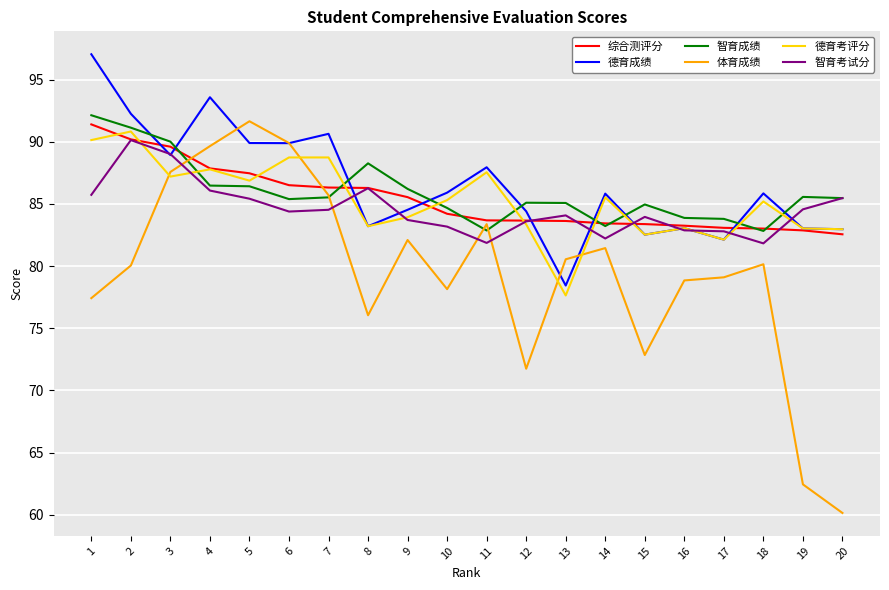

Is it true that 智育考试分 equals 114.9 at 19?

False